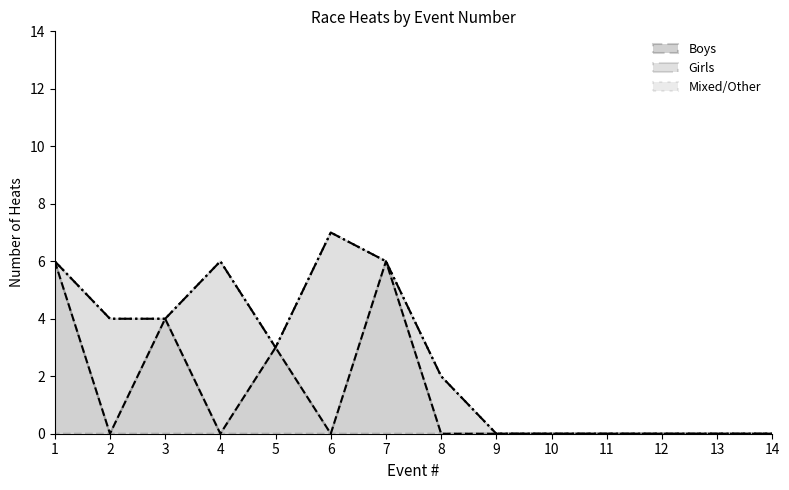

Does the chart have visible grid lines?

No